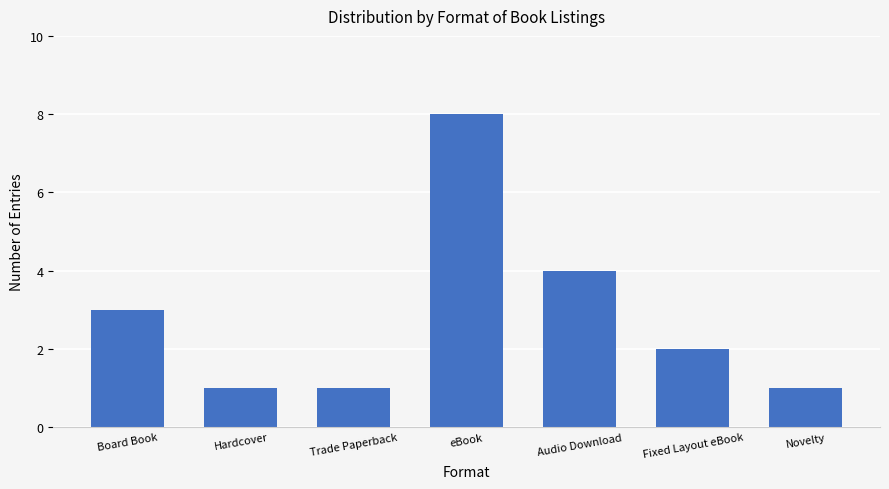

Where does the data first go above 2?

Board Book